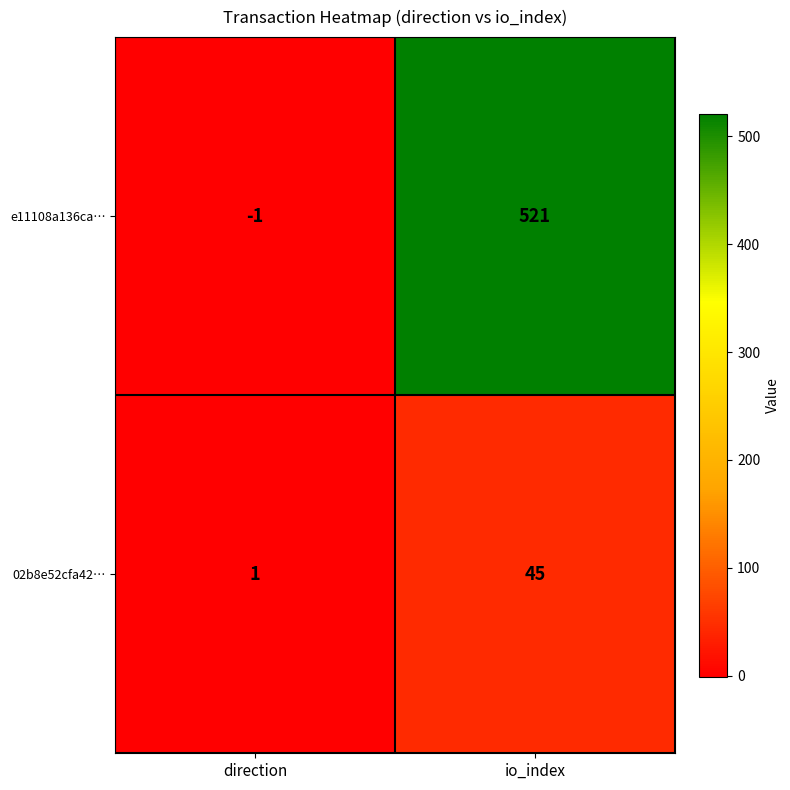

Which series changed the most between direction and io_index?

e11108a136ca…